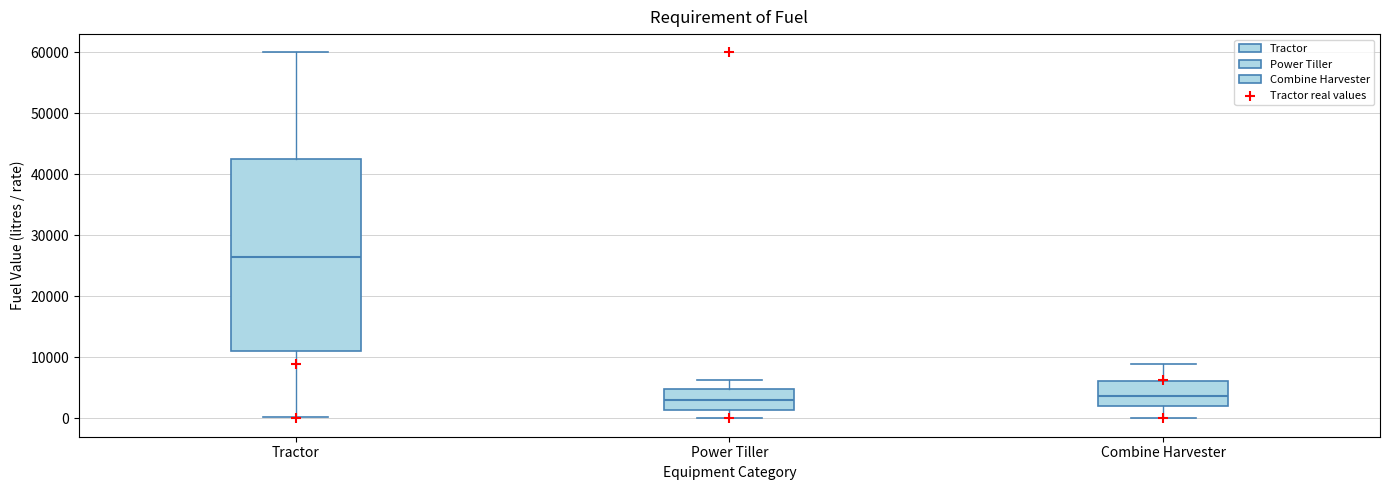

Reading left to right, read every box against the y-axis: the position of its median line, the range the box covers, and the ends of its whiskers. The values are not printed on the chart, so give them approximately, as read against the axis.

Tractor: median 26000, box 11000 to 42000, whiskers 0 to 60000
Power Tiller: median 3000, box 1000 to 5000, whiskers 0 to 6000
Combine Harvester: median 4000, box 2000 to 6000, whiskers 0 to 9000